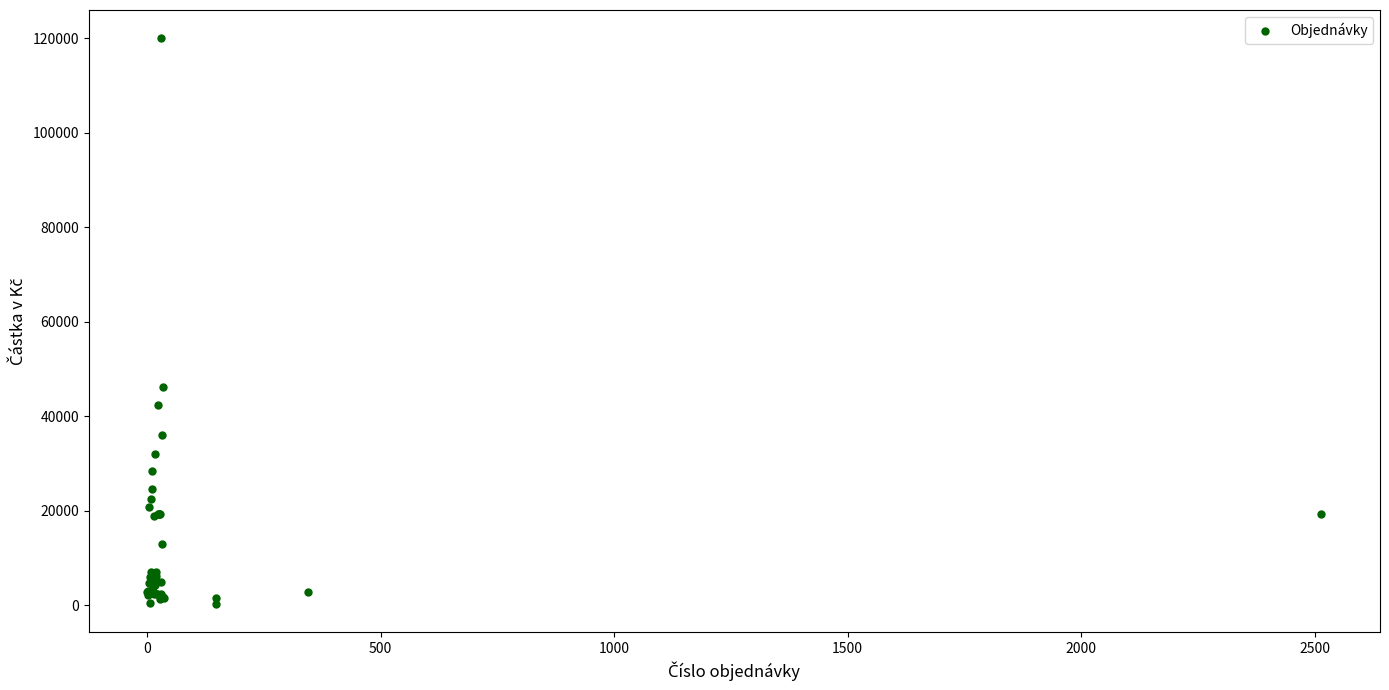

What Y value in the scatter plot is closest to 60150?

46143